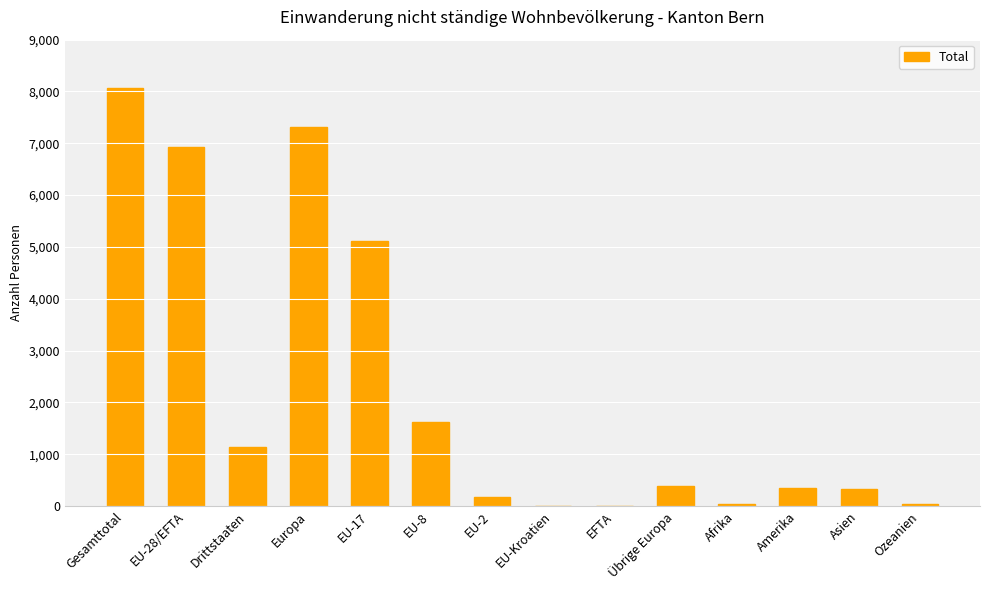

How many series are shown in this chart?

1